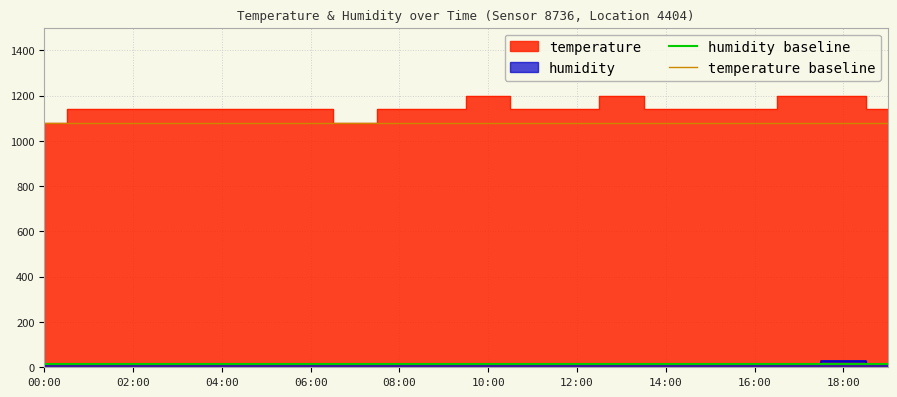

Is it true that humidity baseline equals 3.3 at 00:00?

False